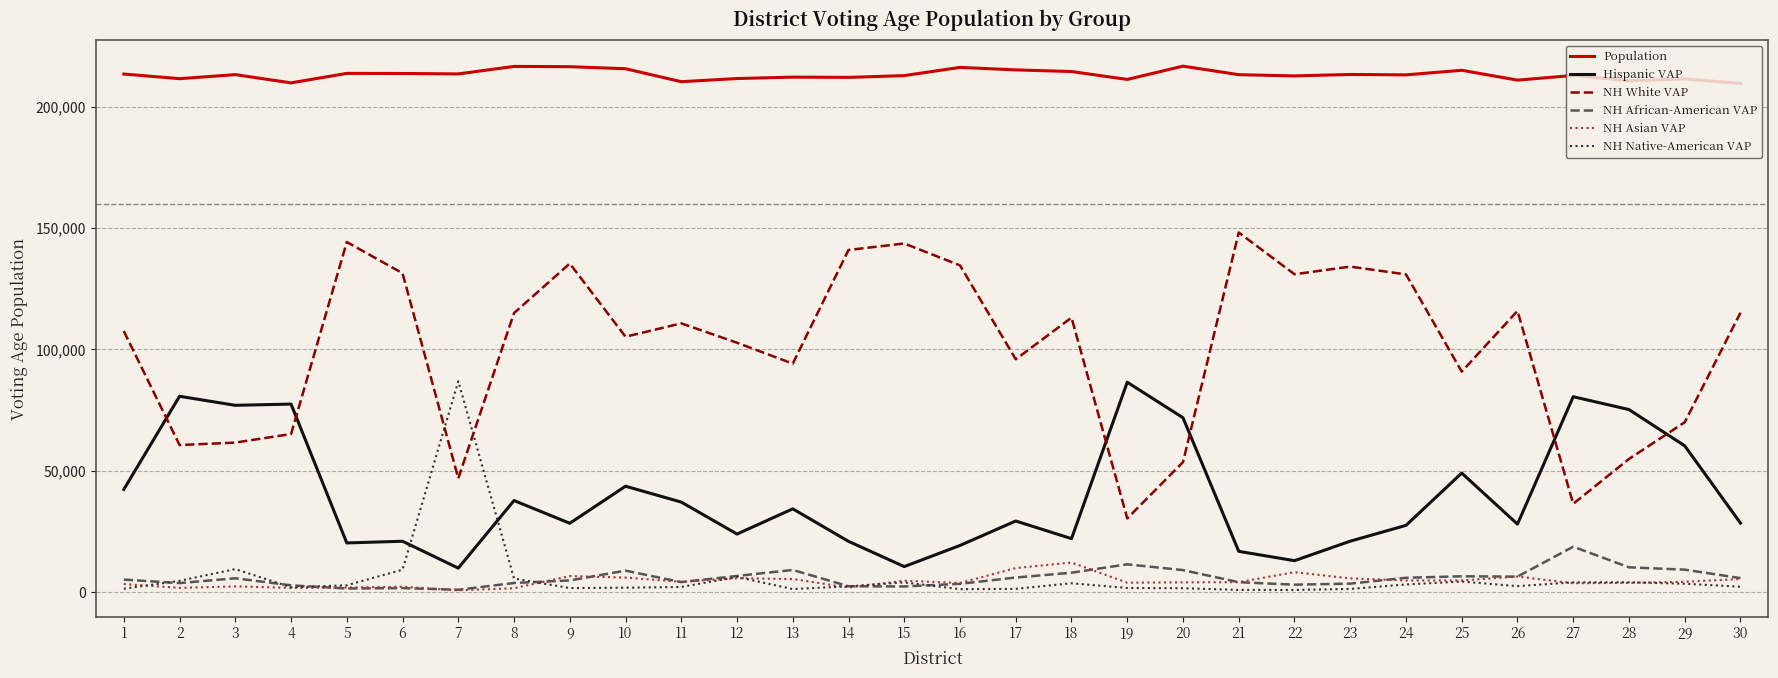

What is the difference between the highest and lowest values at 4?

208118